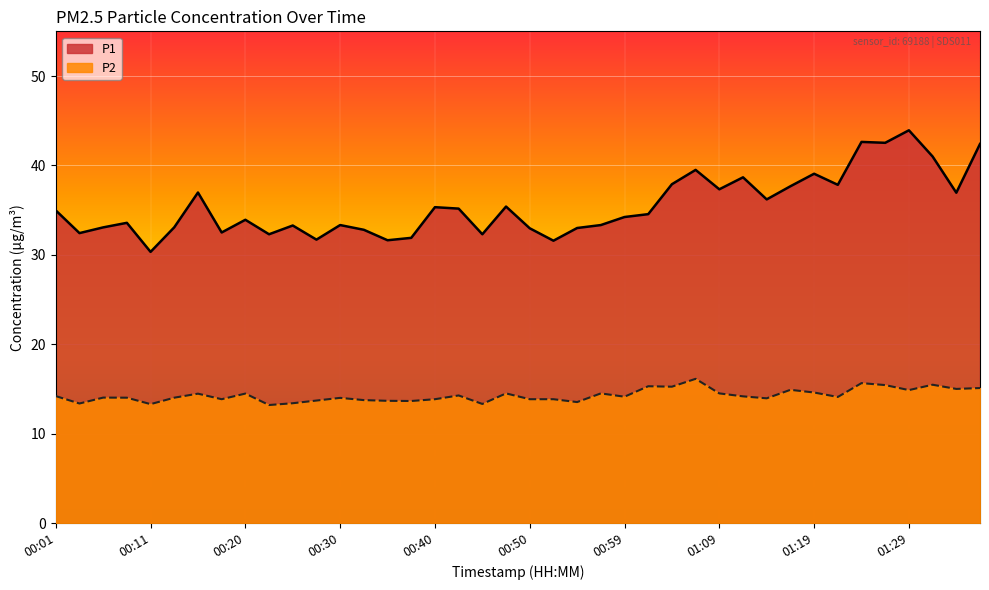

Rank the series by their average value, from lowest to highest.

P2, P1